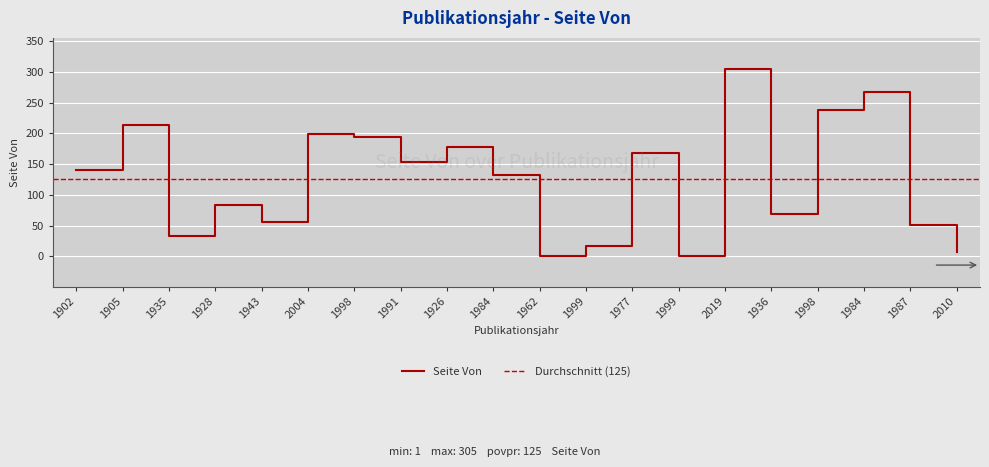

What is the value of the 12th point from the left?

17